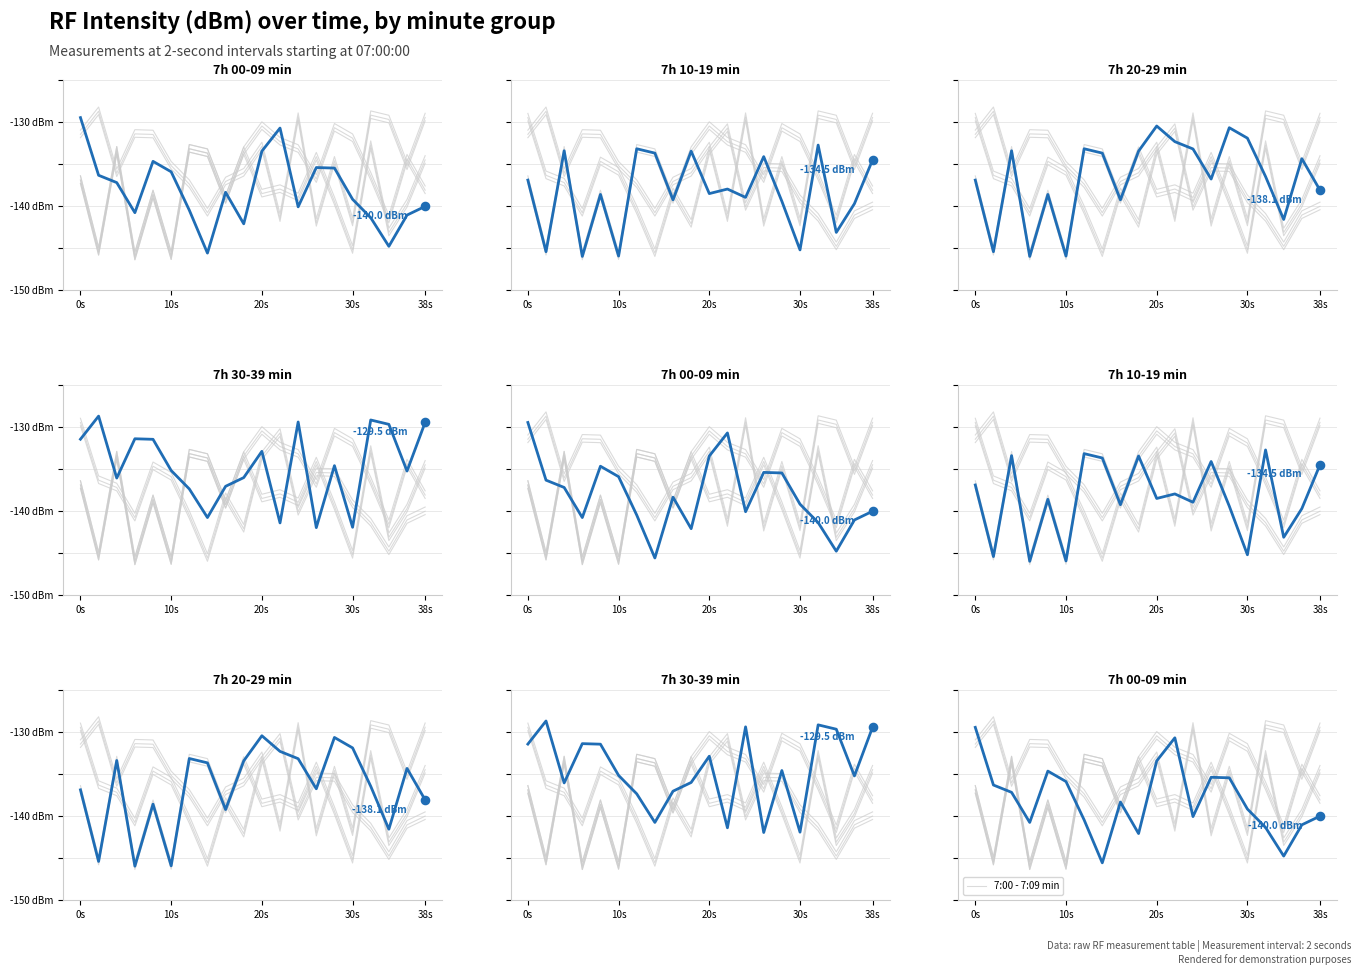

Which series reaches the minimum Y coordinate?

7:10 - 7:19 min